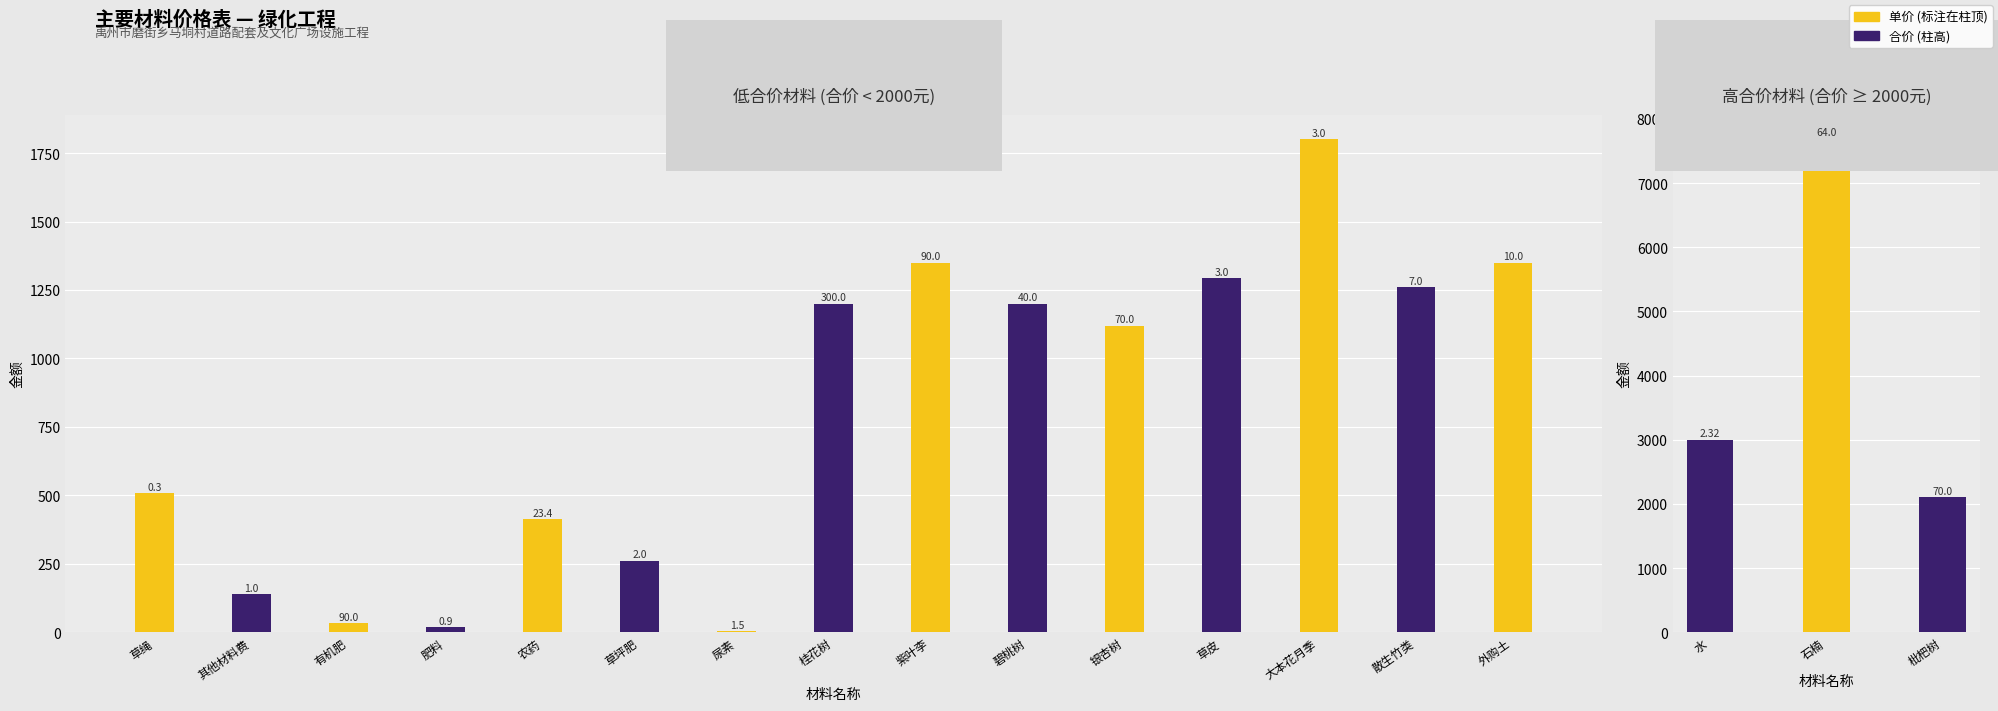

Reading right to left, transcribe all the data shown in this chart.

单价: 外购土=10.0	散生竹类=7.0	大本花月季=3.0	草皮=3.0	银杏树=70.0	枇杷树=70.0	碧桃树=40.0	紫叶李=90.0	桂花树=300.0	石楠=64.0	尿素=1.5	草坪肥=2.0	农药=23.4	肥料=0.9	有机肥=90.0	其他材料费=1.0	水=2.3	草绳=0.3
合价: 外购土=1350.0	散生竹类=1260.0	大本花月季=1800.0	草皮=1292.9	银杏树=1120.0	枇杷树=2100.0	碧桃树=1200.0	紫叶李=1350.0	桂花树=1200.0	石楠=7680.0	尿素=3.9	草坪肥=261.2	农药=412.1	肥料=17.6	有机肥=34.0	其他材料费=138.4	水=2992.8	草绳=508.7